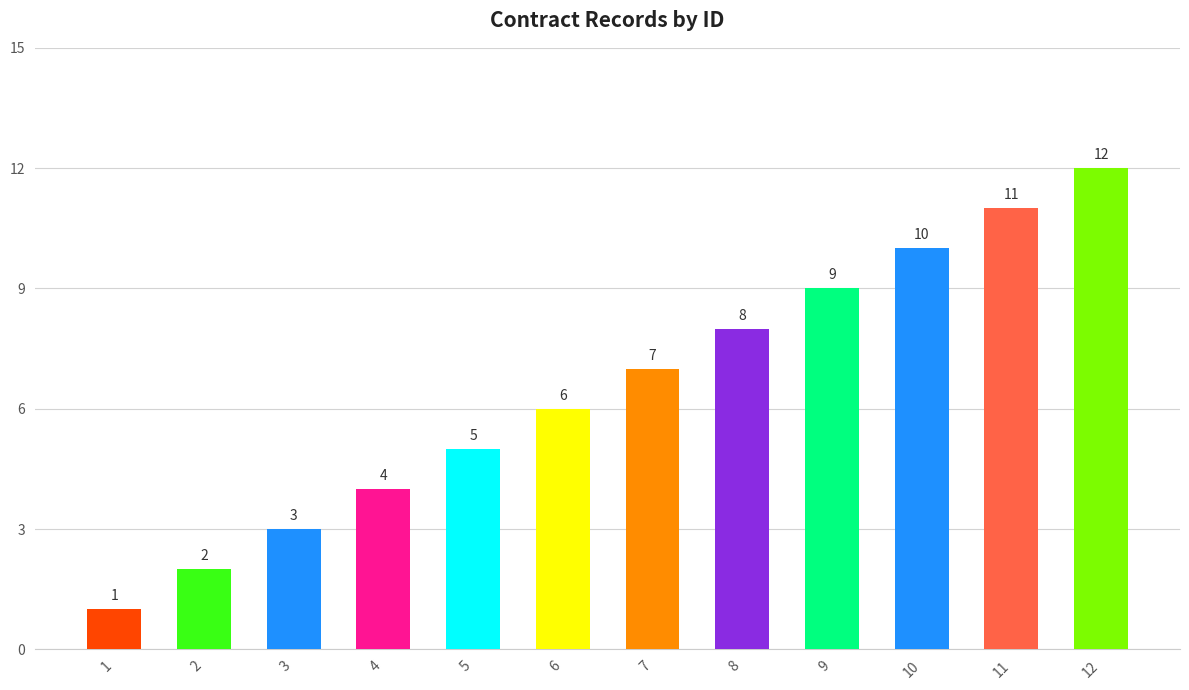

The chart shows a value of 1 at 6. True or false?

False